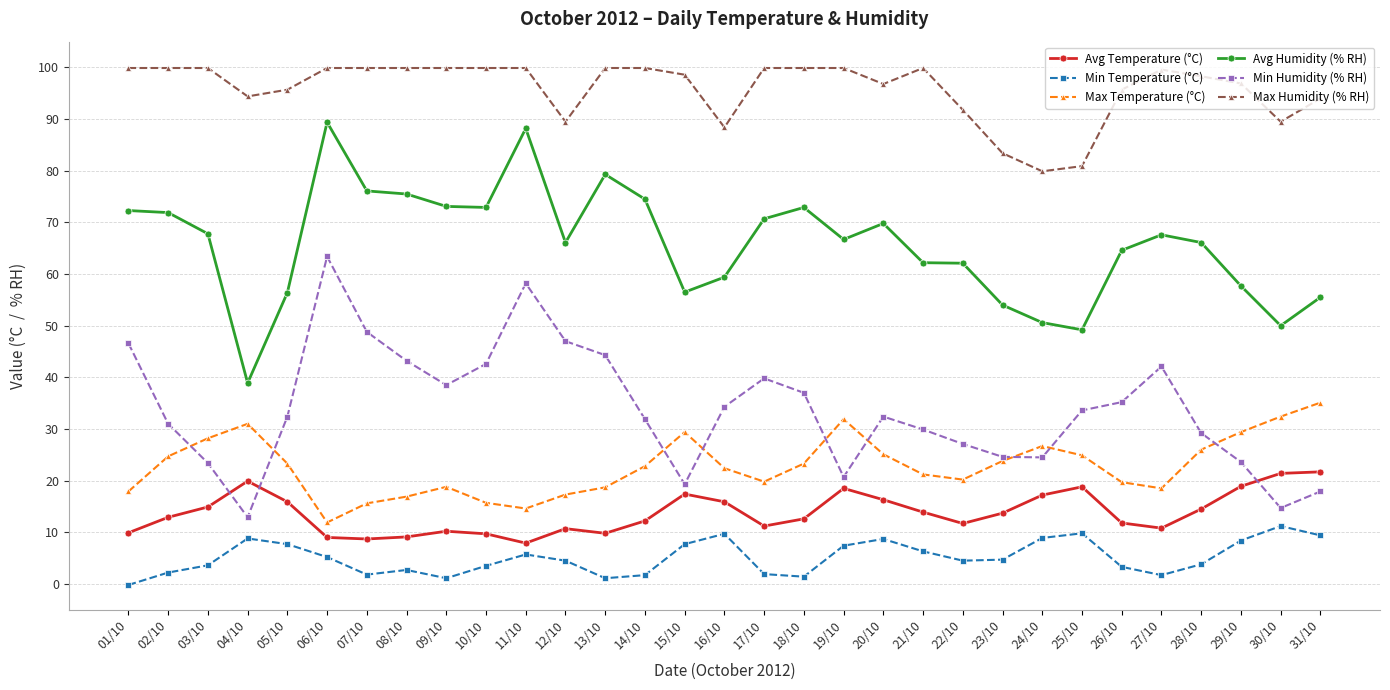

True or false: Min Temperature (°C) has a value of 4.4 at 20/10.

False